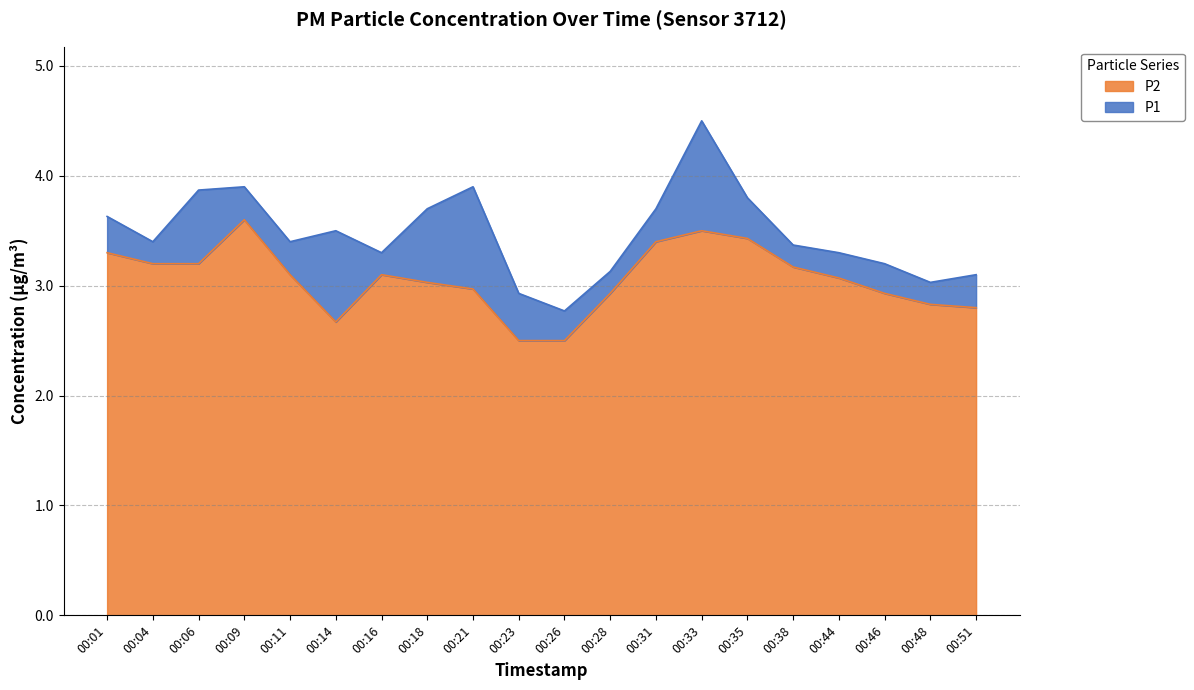

Where is the first local maximum for P2?

00:09